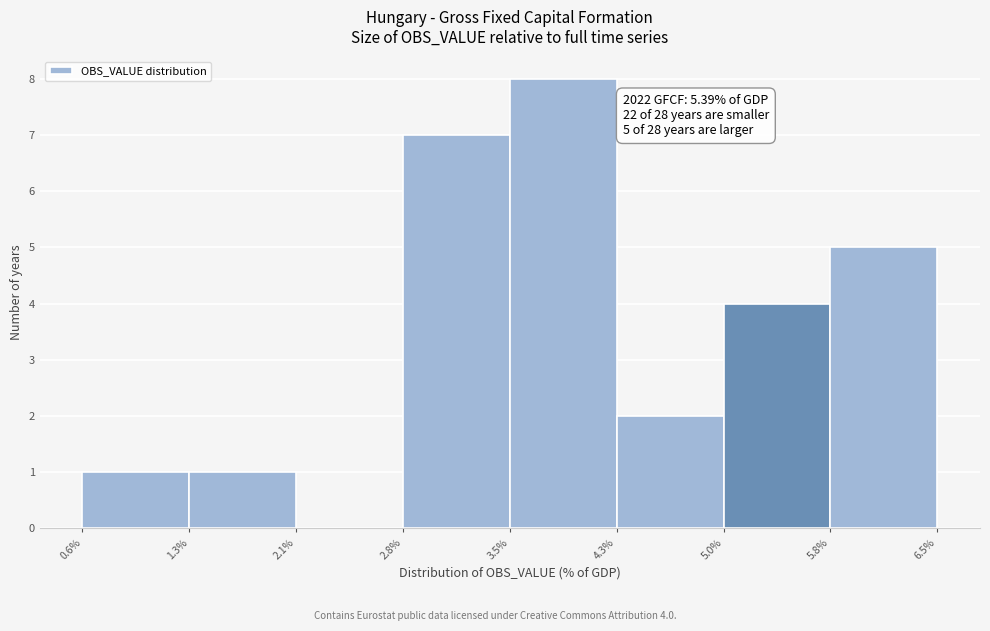

Over which range of the x-axis is the bar tallest?

3.5% to 4.3%